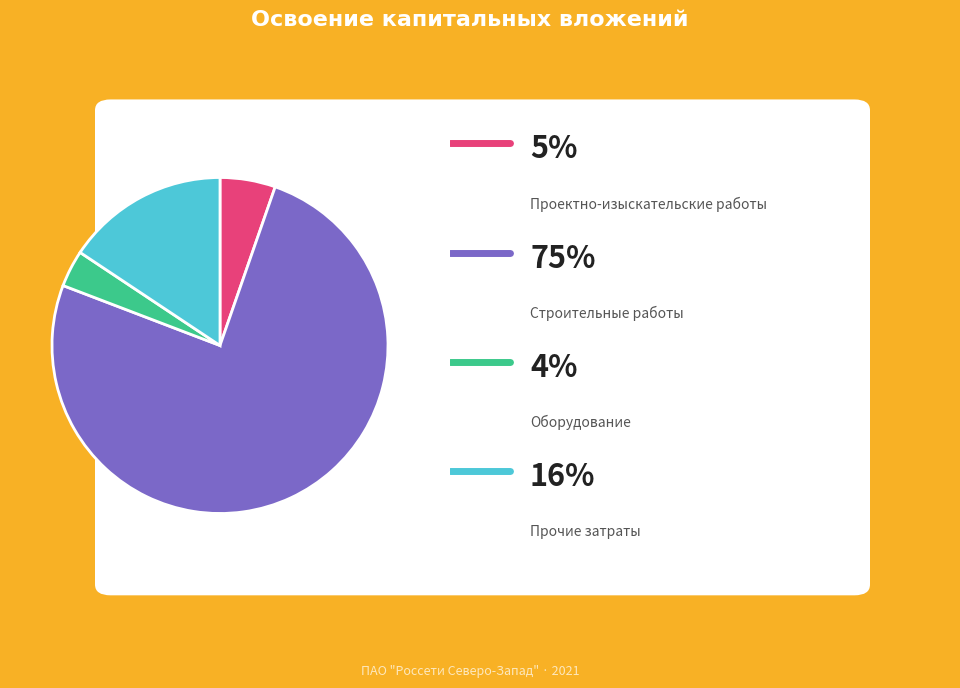

Does any single category account for the majority?

Yes